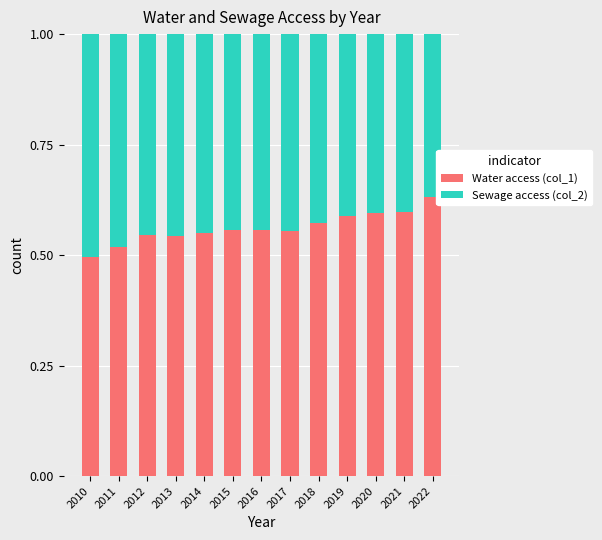

Count the Water access (col_1) values in the range 0 to 1.

13